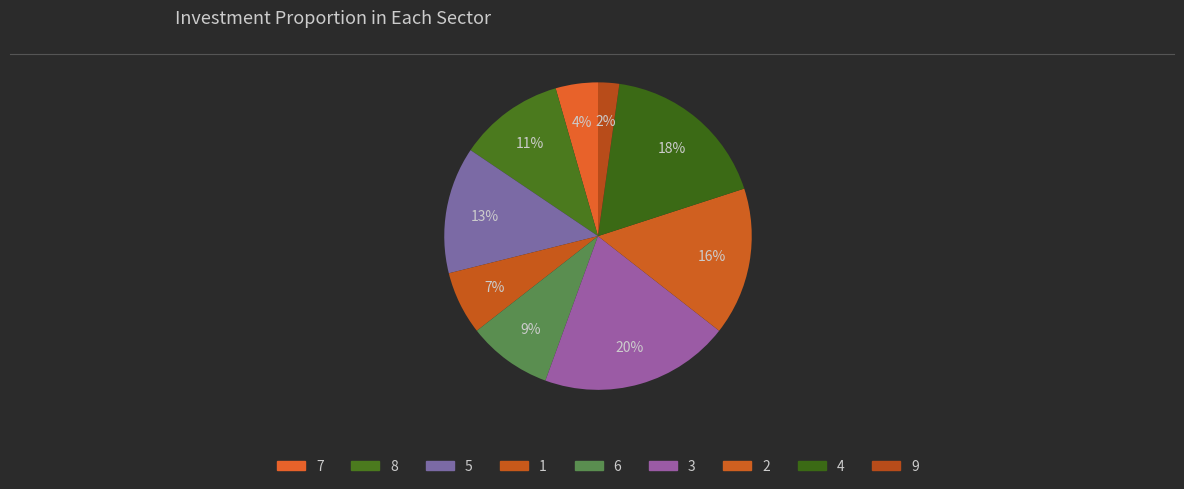

To the nearest percent, what is the average slice percentage?

11%